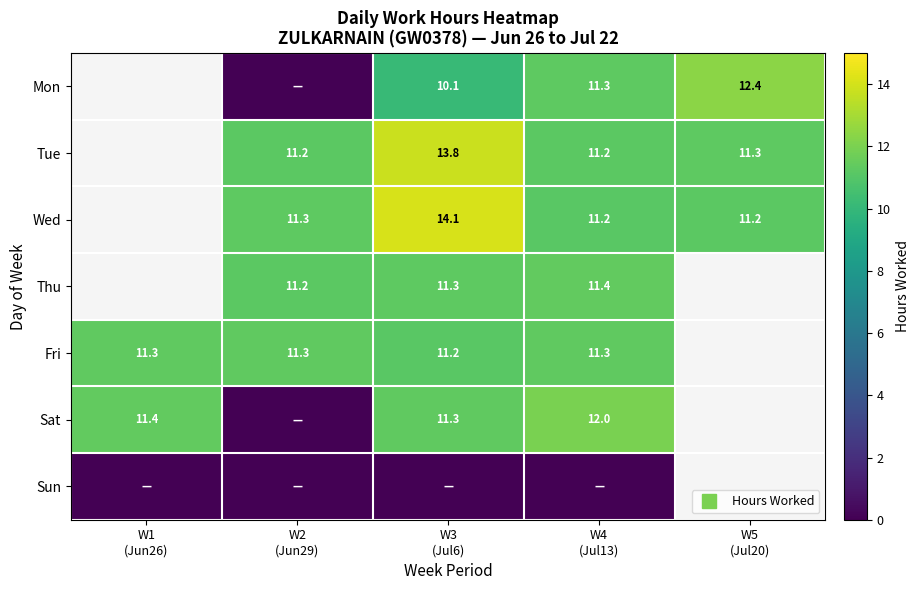

Count the Mon values in the range 0 to 11.

2